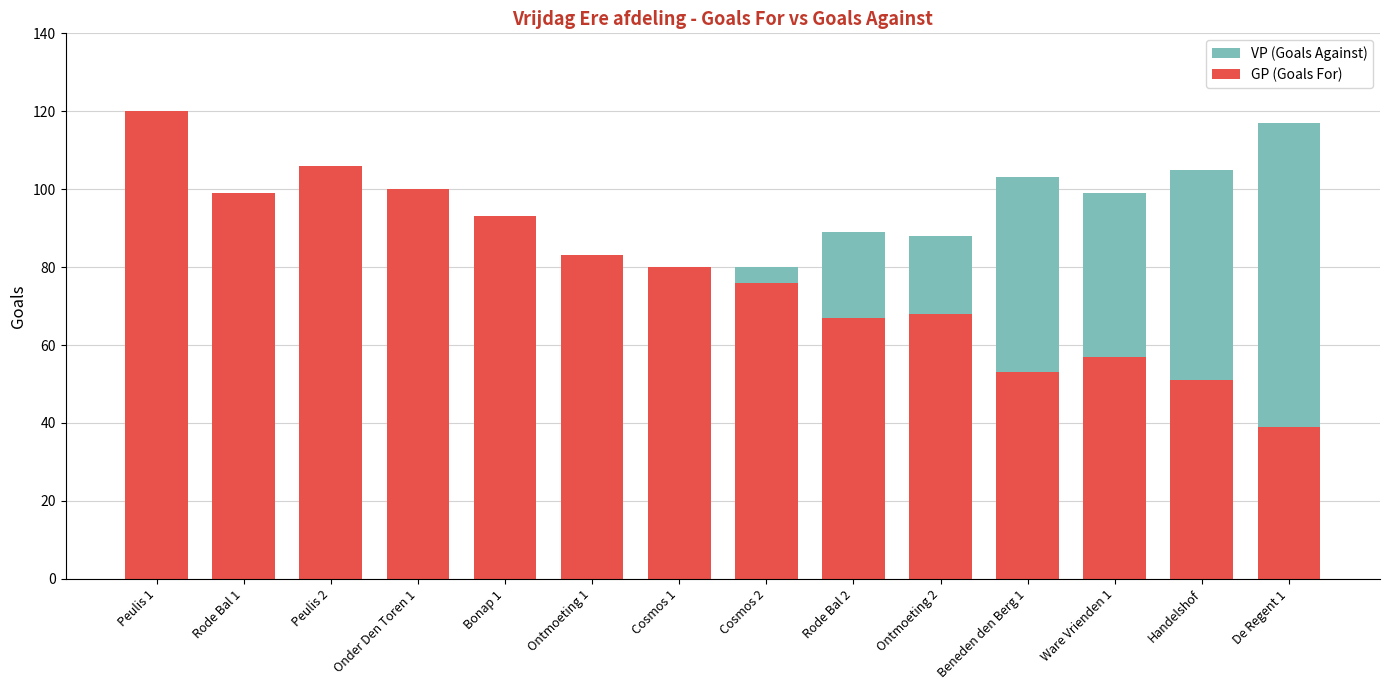

At which label does GP (Goals For) first exceed 80?

Peulis 1